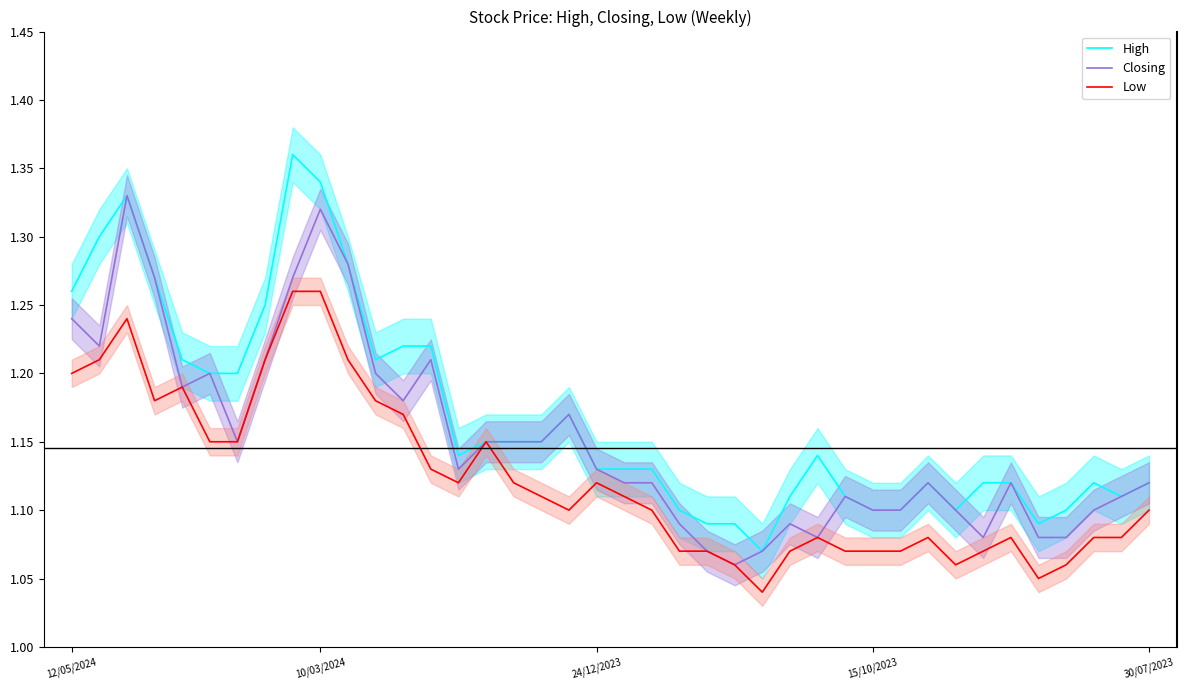

True or false: Low has a value of 0.5 at 24/12/2023.

False